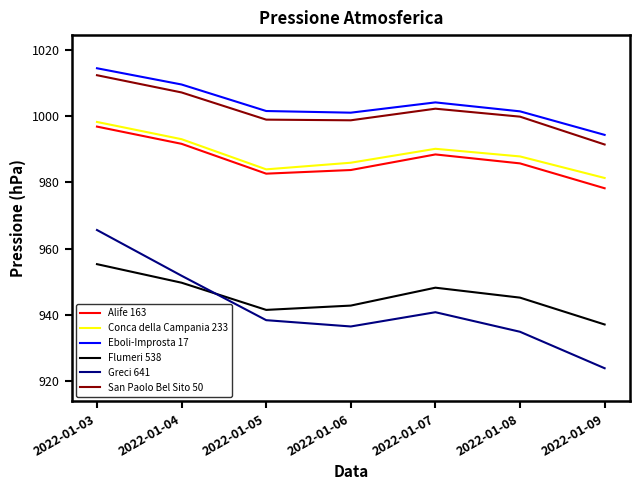

What value does the San Paolo Bel Sito 50 series have at 2022-01-03?

1012.3